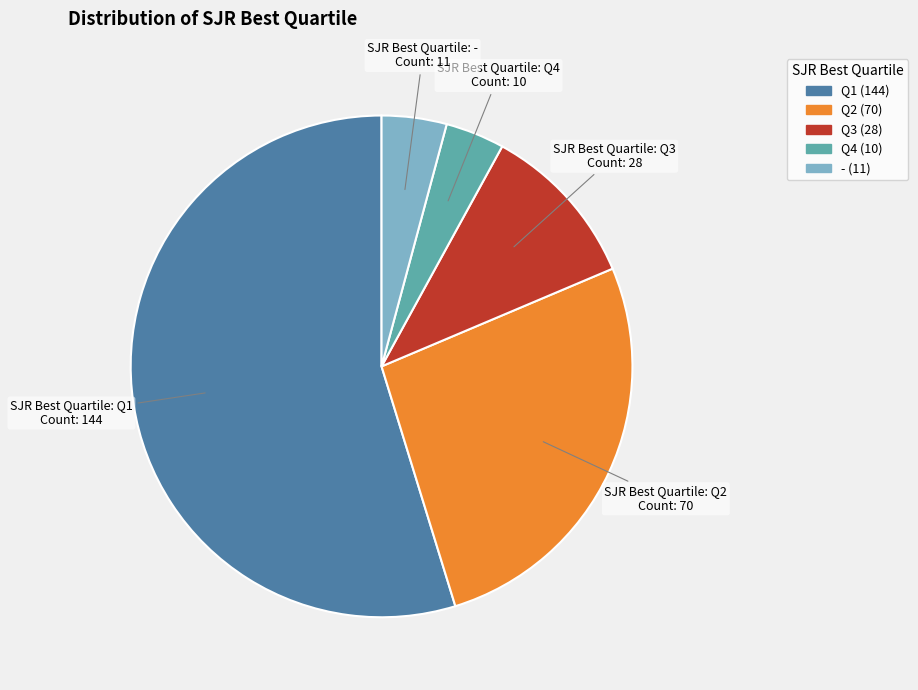

Which category has the biggest portion of the pie?

Q1